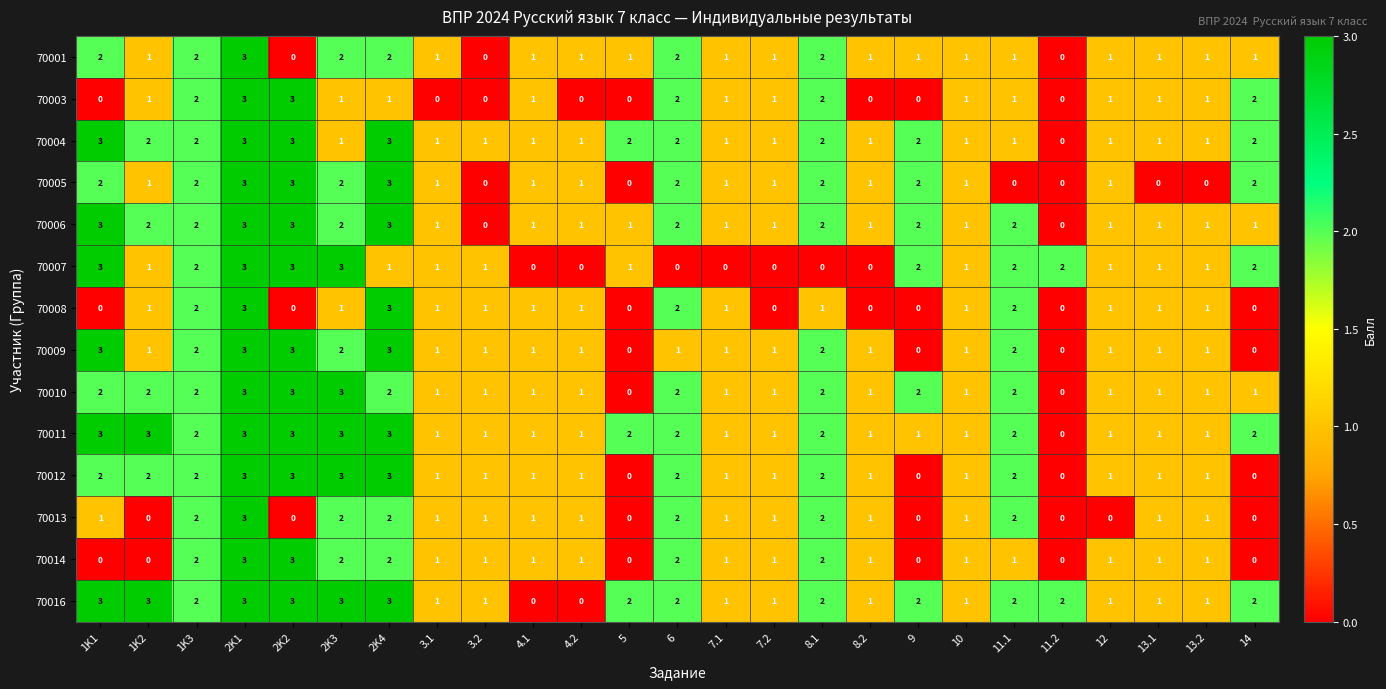

At how many categories does at least one series exceed 0?

25